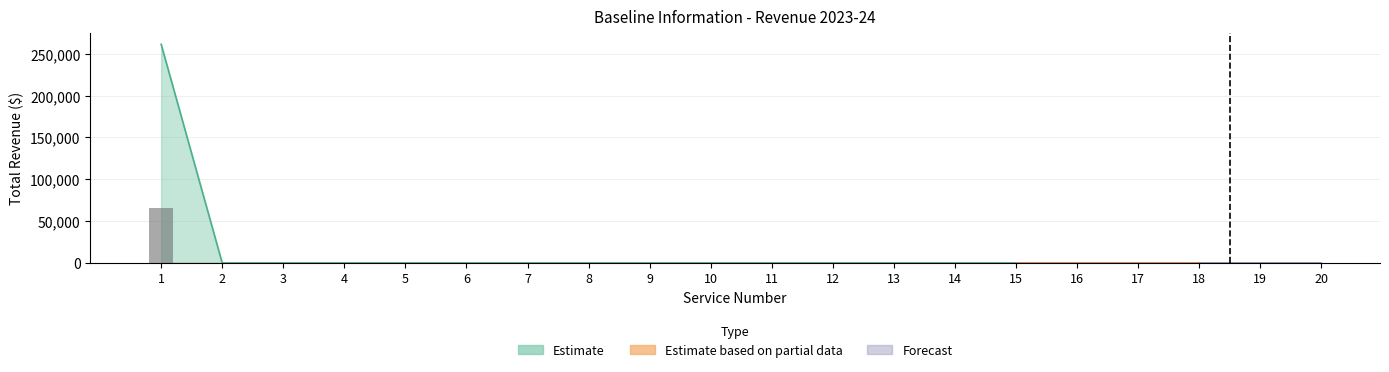

Does the chart contain any negative values?

No